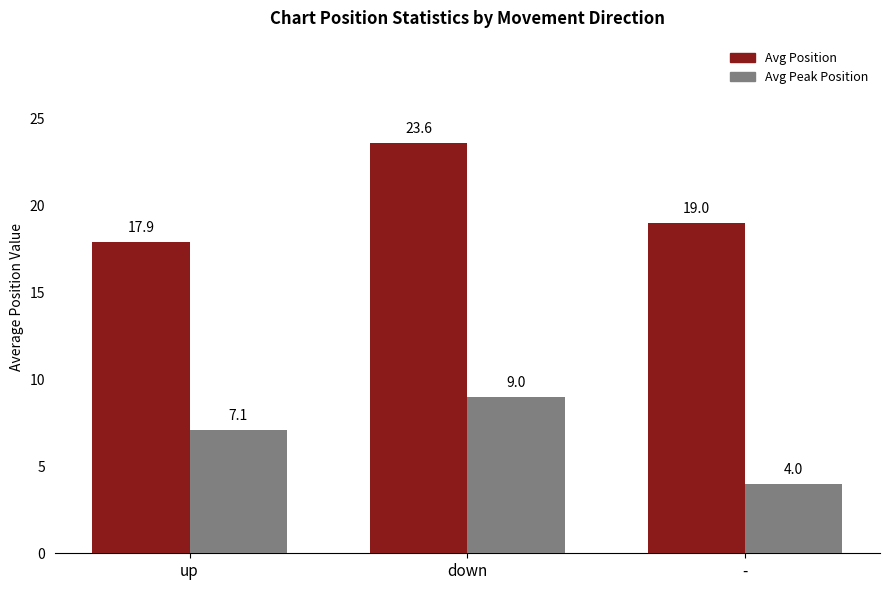

Rank the series by their average value, from highest to lowest.

Avg Position, Avg Peak Position